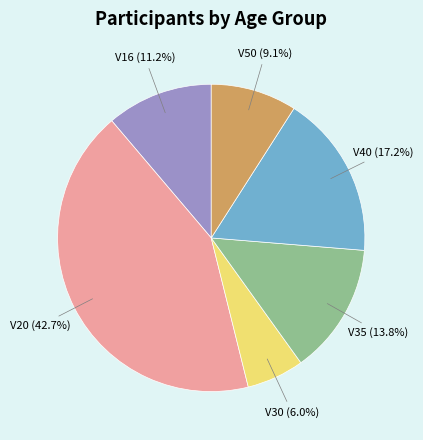

What is the largest slice in the pie chart?

V20